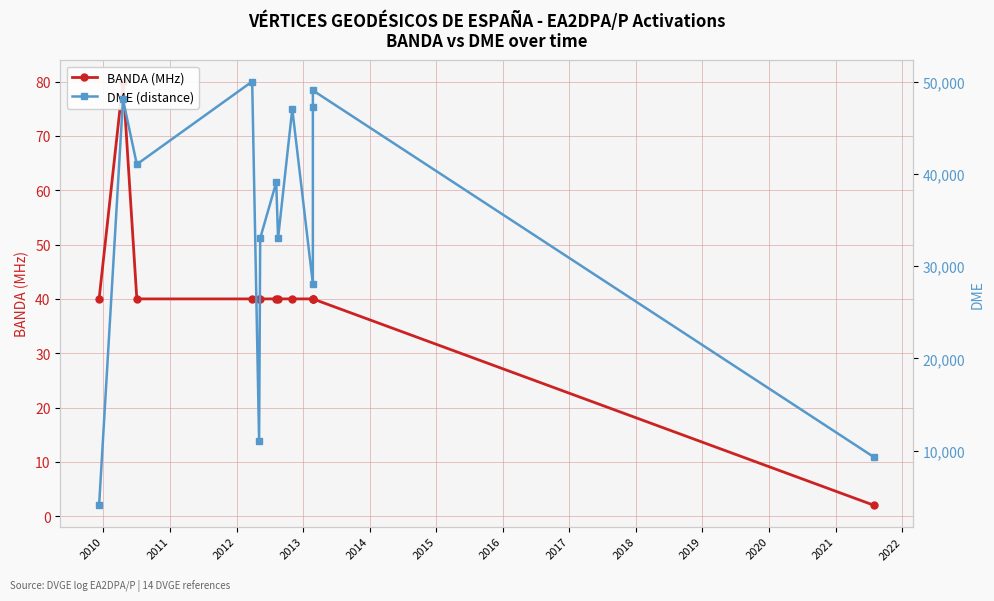

Count the number of categories in the chart.

13